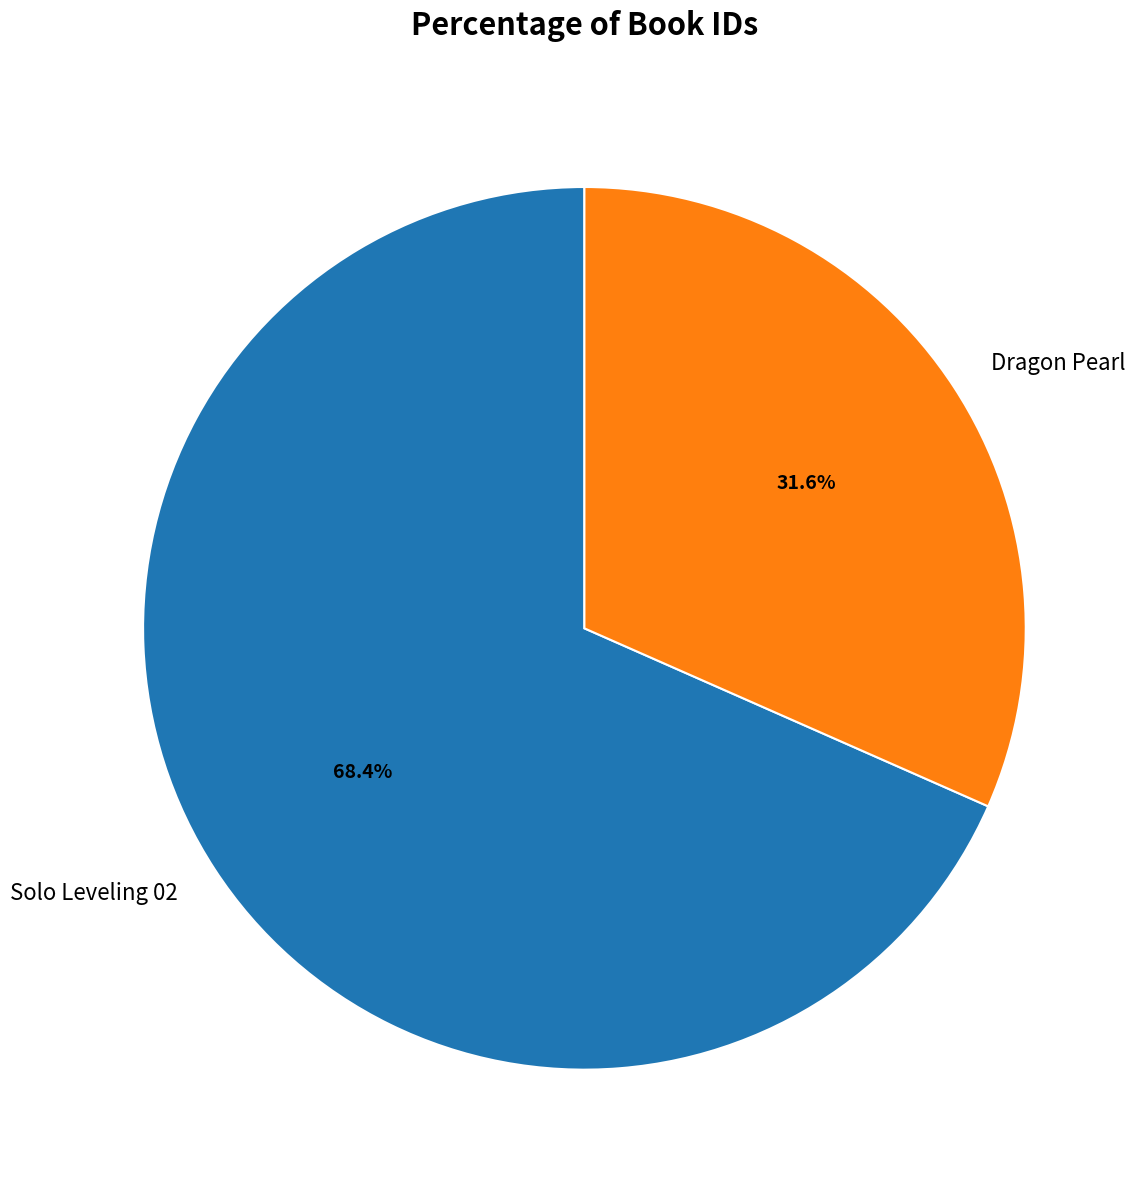

How much of the chart is everything except Solo Leveling 02?

31.6%